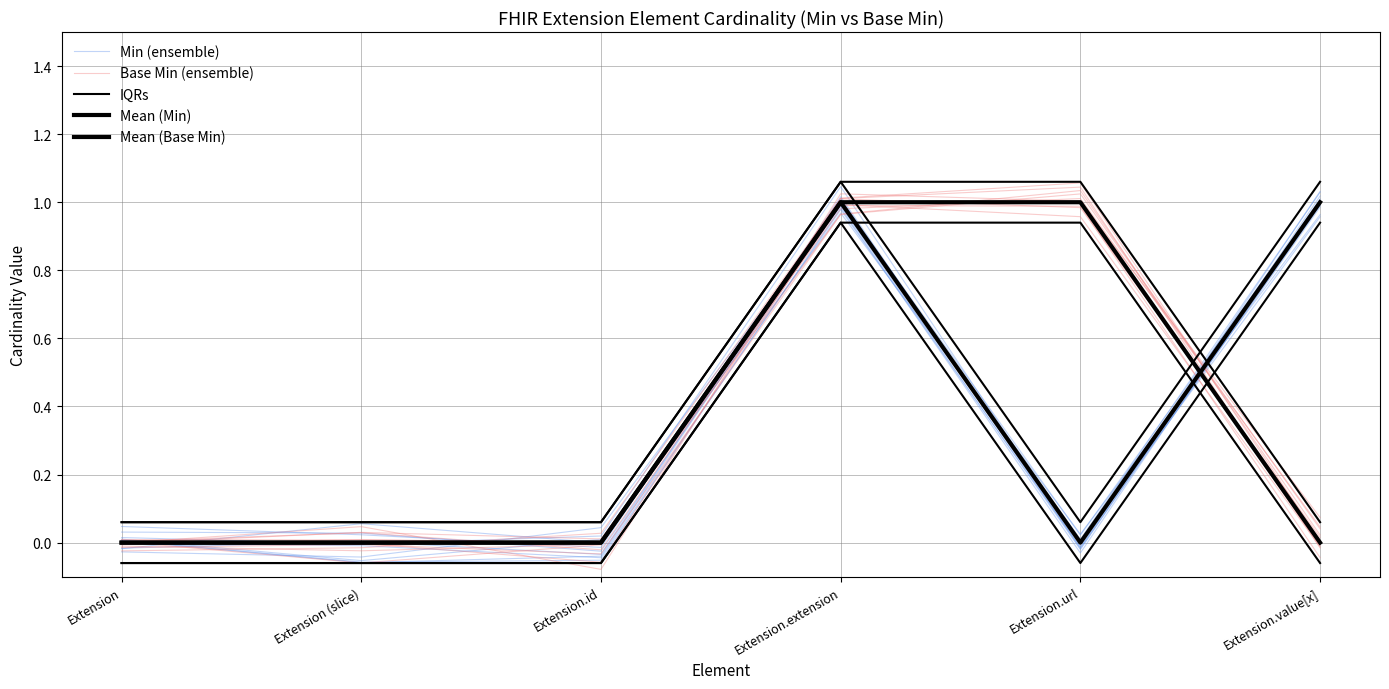

Which series ends up on top after the final intersection of Mean (Base Min) and Mean (Min)?

Mean (Min)